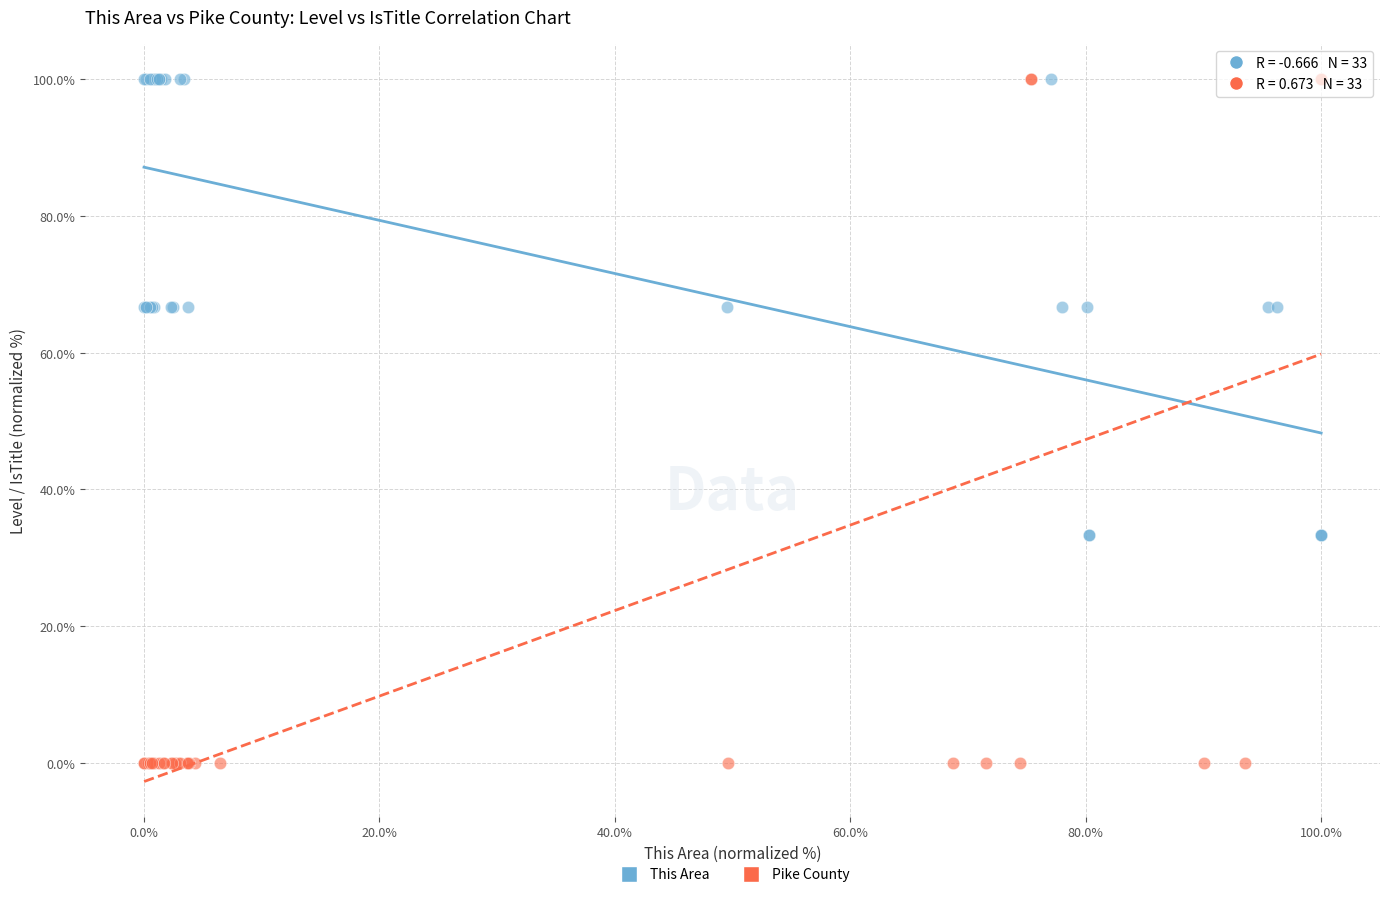

Which series reaches the minimum Y coordinate?

Pike County